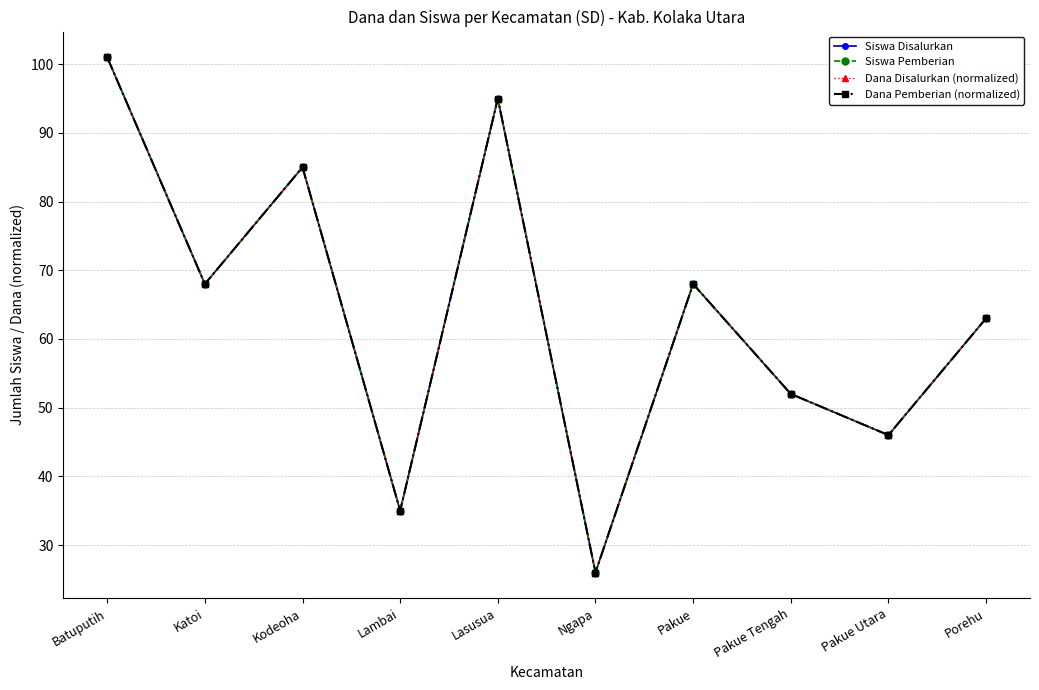

Reading left to right, what are all the values shown in this chart?

Siswa Disalurkan: Batuputih=101.0	Katoi=68.0	Kodeoha=85.0	Lambai=35.0	Lasusua=95.0	Ngapa=26.0	Pakue=68.0	Pakue Tengah=52.0	Pakue Utara=46.0	Porehu=63.0
Siswa Pemberian: Batuputih=101.0	Katoi=68.0	Kodeoha=85.0	Lambai=35.0	Lasusua=95.0	Ngapa=26.0	Pakue=68.0	Pakue Tengah=52.0	Pakue Utara=46.0	Porehu=63.0
Dana Disalurkan (normalized): Batuputih=101.0	Katoi=68.0	Kodeoha=85.0	Lambai=35.0	Lasusua=95.0	Ngapa=26.0	Pakue=68.0	Pakue Tengah=52.0	Pakue Utara=46.0	Porehu=63.0
Dana Pemberian (normalized): Batuputih=101.0	Katoi=68.0	Kodeoha=85.0	Lambai=35.0	Lasusua=95.0	Ngapa=26.0	Pakue=68.0	Pakue Tengah=52.0	Pakue Utara=46.0	Porehu=63.0